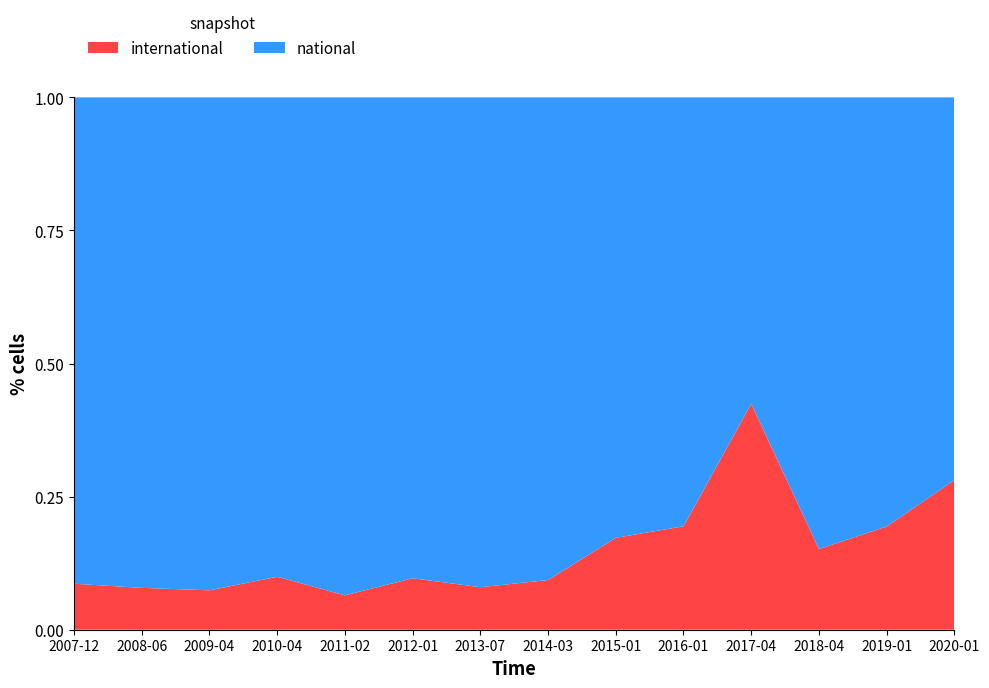

Reading left to right, transcribe all the data shown in this chart.

international: 2007-12=1322248	2008-06=1362338	2009-04=1273553	2010-04=1764560	2011-02=2211640	2012-01=3514098	2013-07=3264196	2014-03=3873374	2015-01=7970220	2016-01=9274225	2017-04=11594517	2018-04=11598484	2019-01=15634871	2020-01=25160323
national: 2007-12=13979522	2008-06=15954947	2009-04=15933139	2010-04=15977615	2011-02=32009511	2012-01=32849476	2013-07=37591645	2014-03=37620205	2015-01=38203993	2016-01=38459687	2017-04=15719918	2018-04=64978818	2019-01=64970284	2020-01=64360675